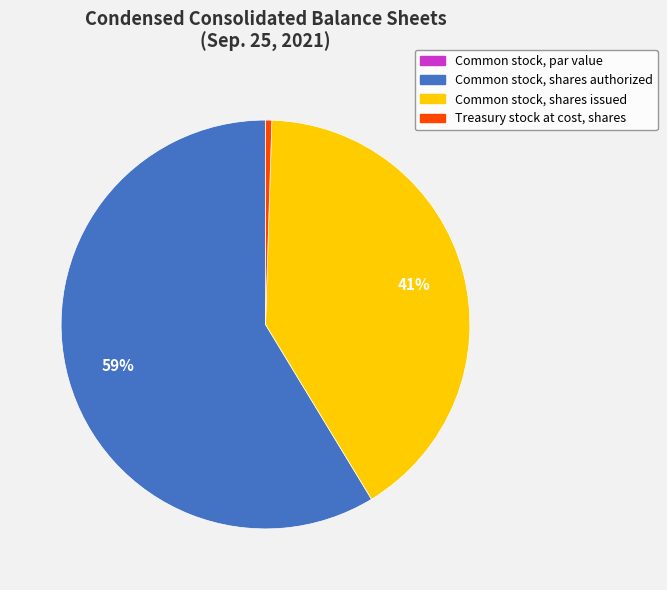

Do Common stock, shares authorized and Treasury stock at cost, shares together represent more than half of the pie?

Yes